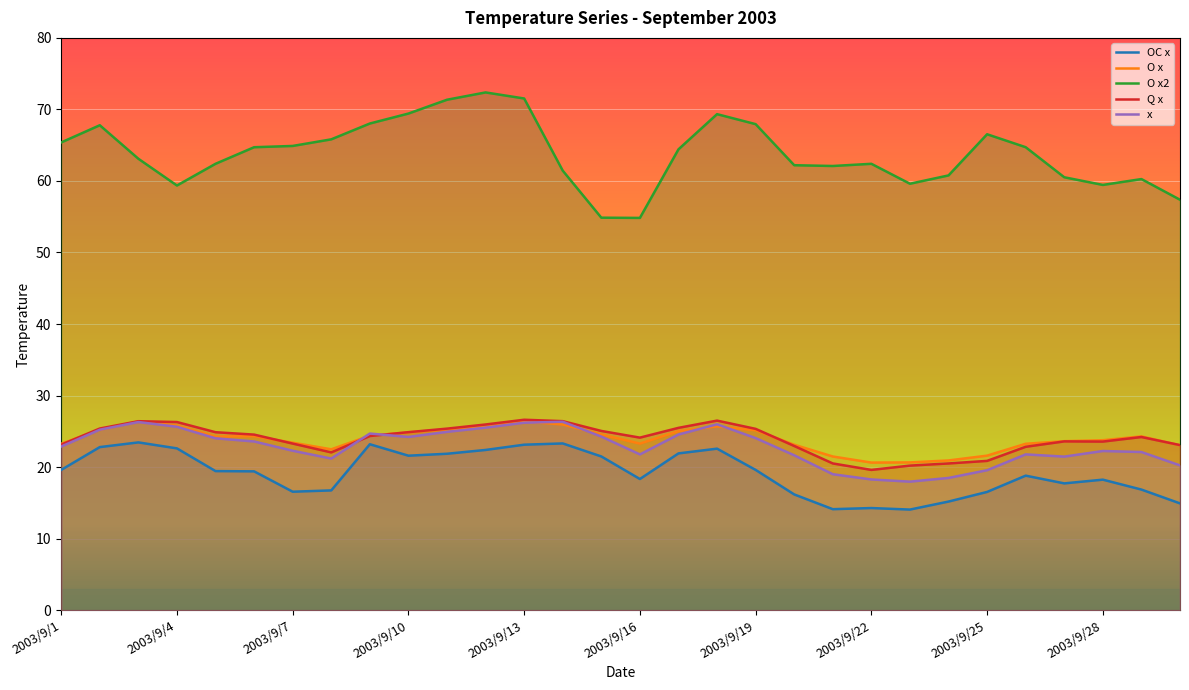

How many interior local valleys does the Q x series have?

4